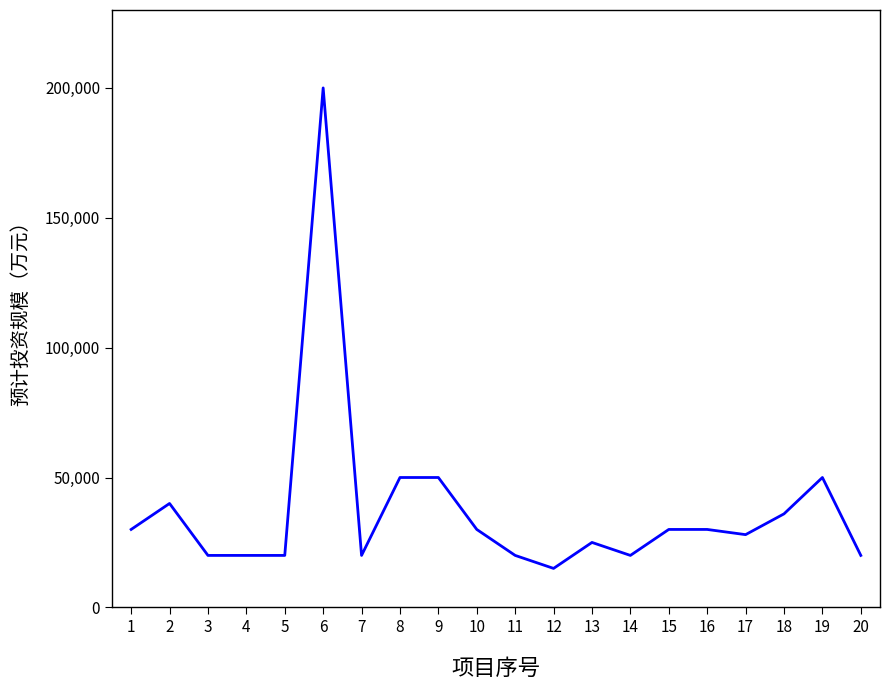

The chart shows a value of 10854 at 3. True or false?

False